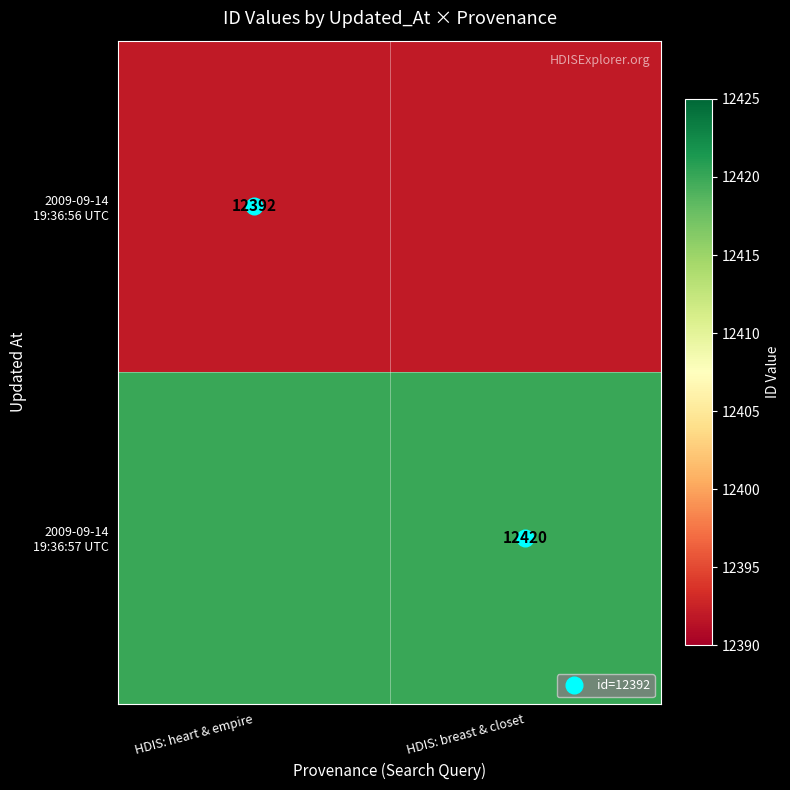

Is the value of 2009-09-14 19:36:57 UTC at HDIS: breast & closet greater than the value of 2009-09-14 19:36:56 UTC at HDIS: breast & closet?

Yes